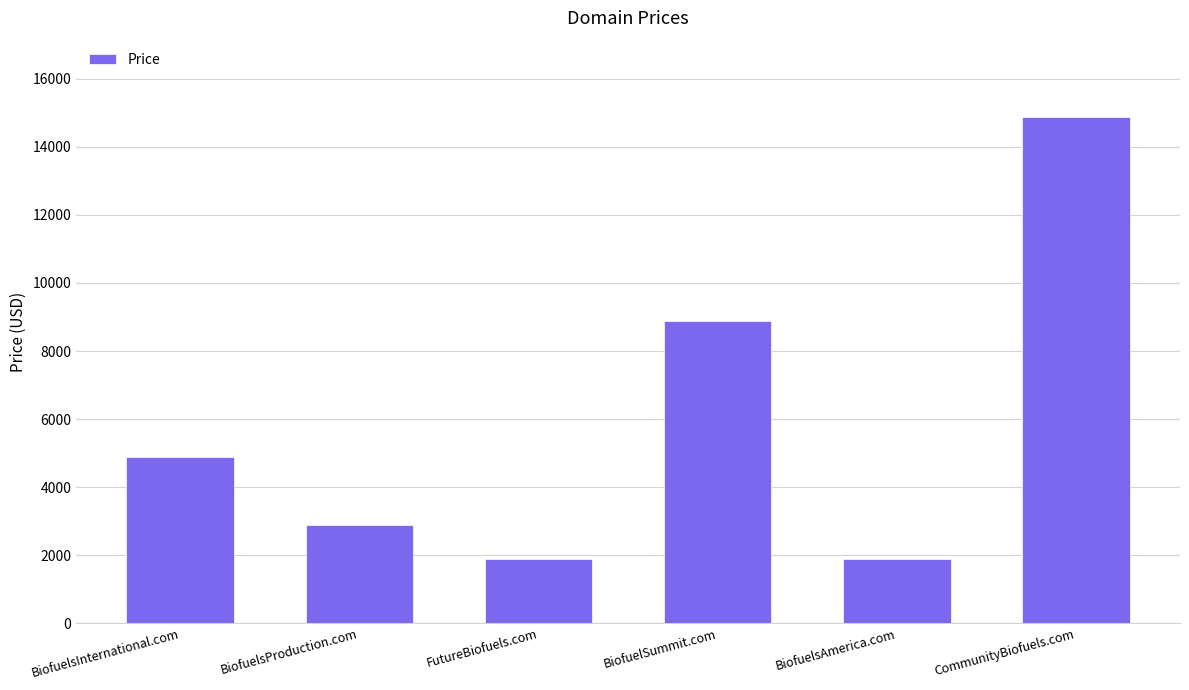

Reading left to right, transcribe all the data shown in this chart.

4888	2888	1888	8888	1888	14888